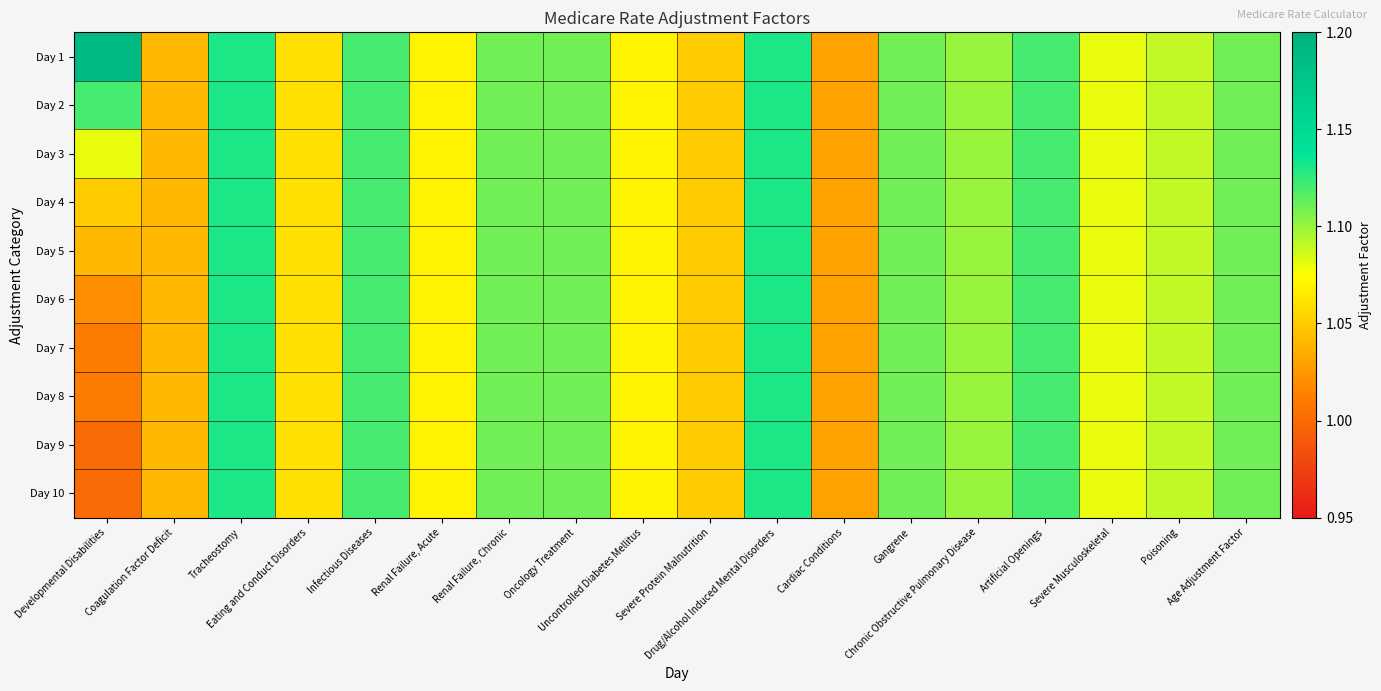

Which has a higher value, Cardiac Conditions or Renal Failure, Chronic?

Renal Failure, Chronic